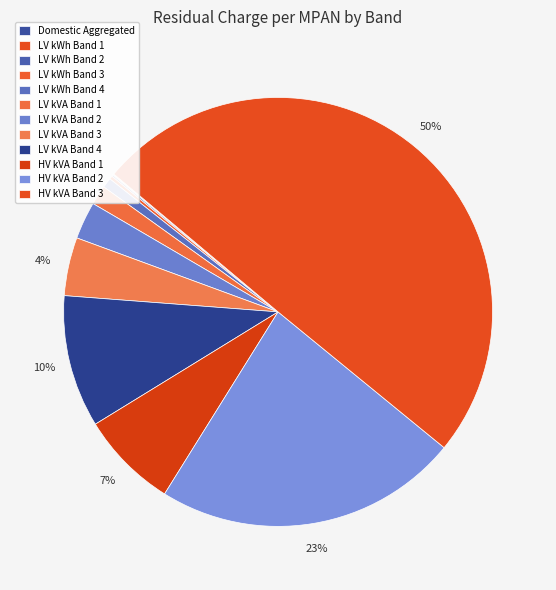

True or false: HV kVA Band 3 accounts for 60% of the total.

False